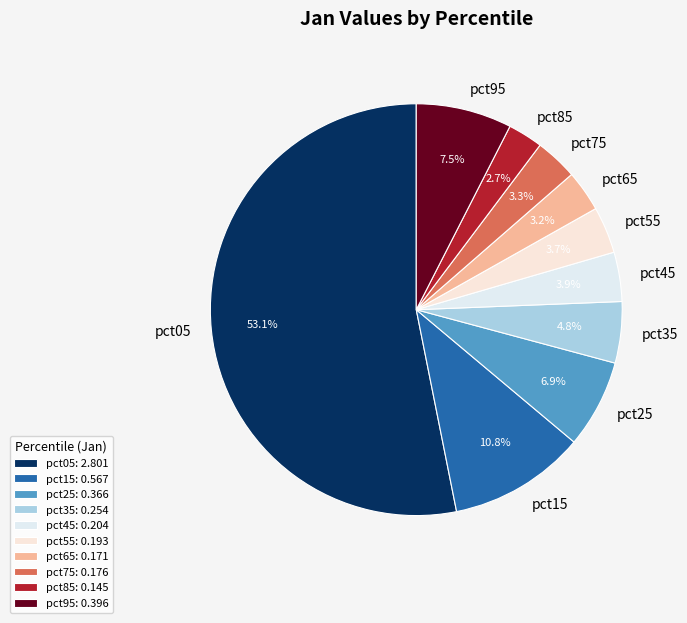

Combined, do pct25 and pct45 account for over 50%?

No